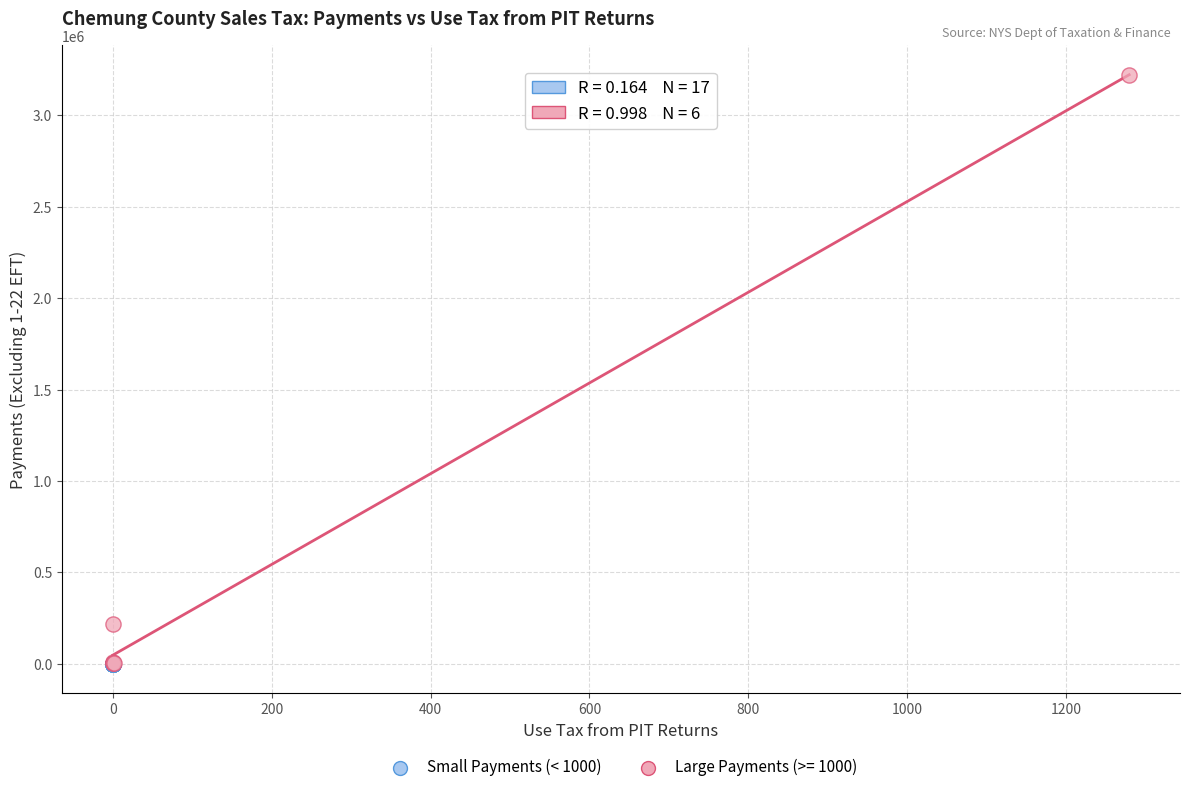

Which series has the largest Y range (max minus min)?

Large Payments (>= 1000)